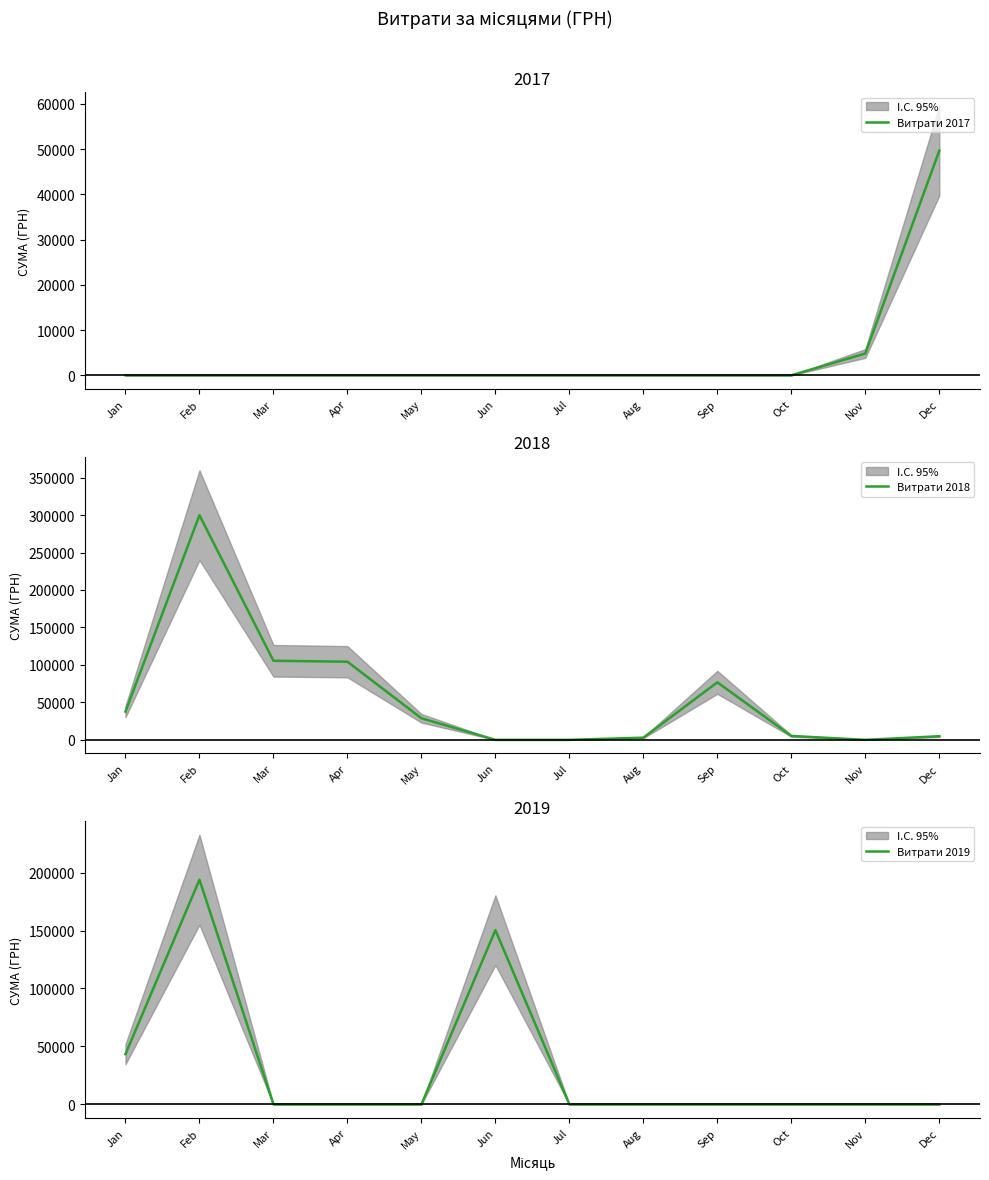

At how many categories does at least one series exceed 129269?

2